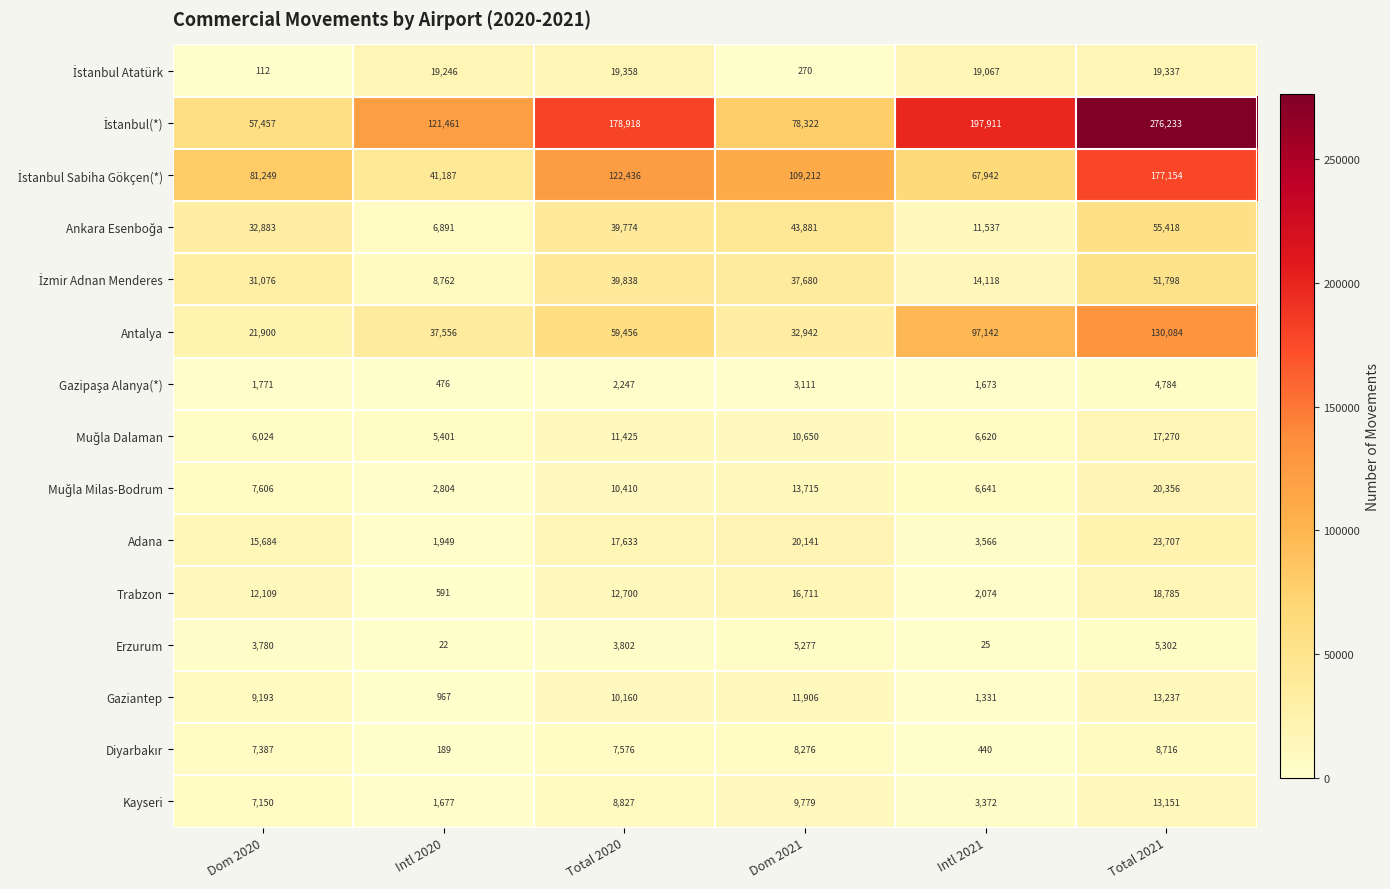

Which category has the highest value across all series?

Total 2021